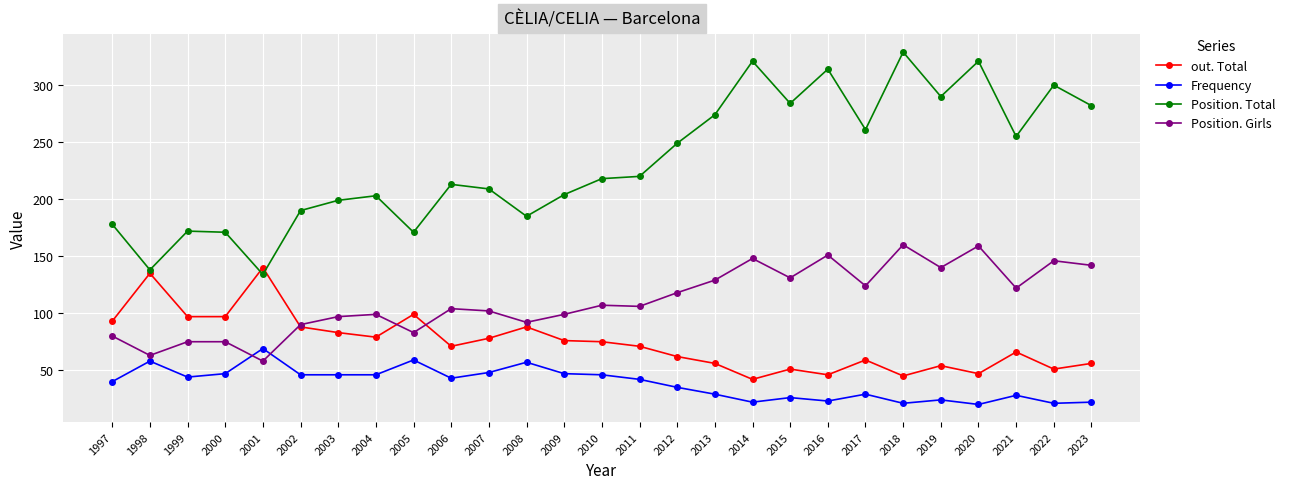

How many data points in out. Total are less than 71?

12